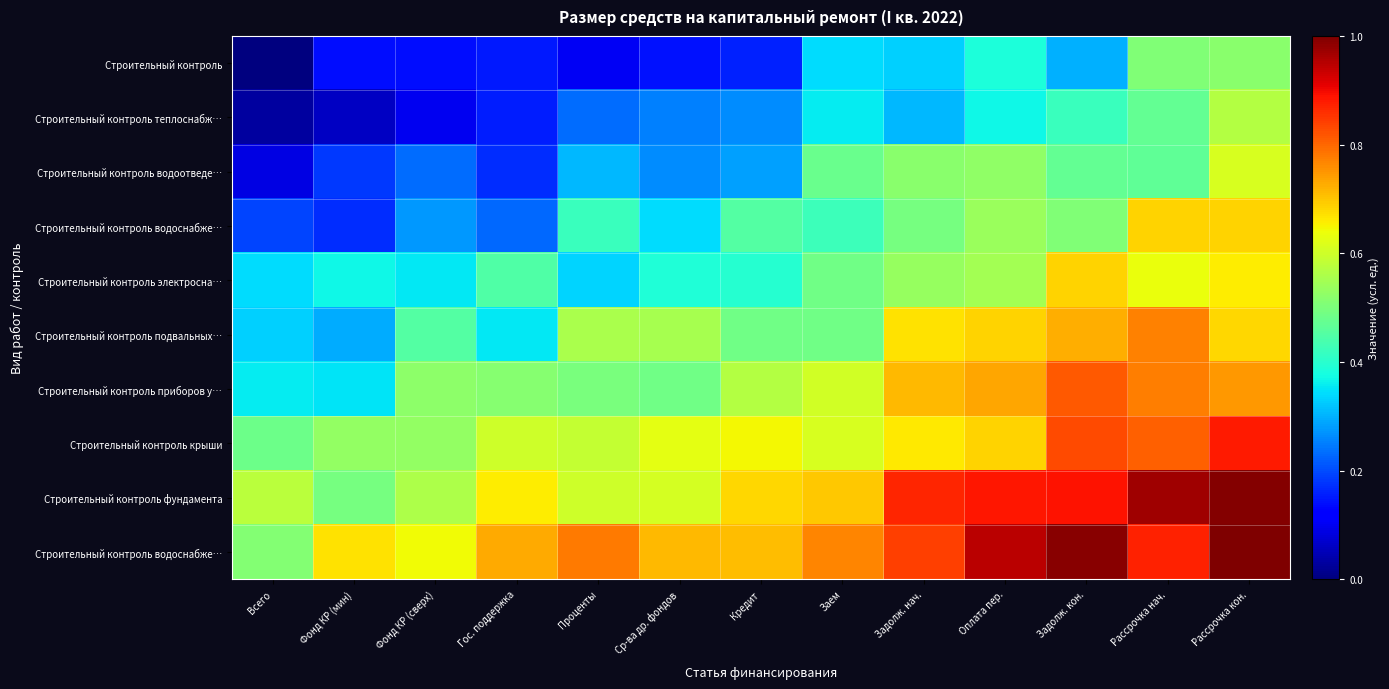

Which category has the highest value across all series?

Рассрочка кон.